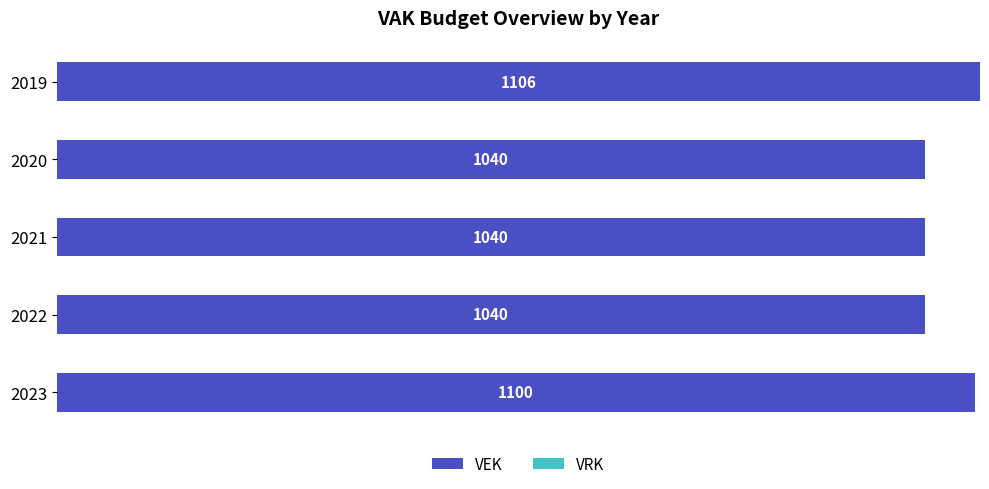

Reading bottom to top, what are all the values shown in this chart?

1100	1040	1040	1040	1106